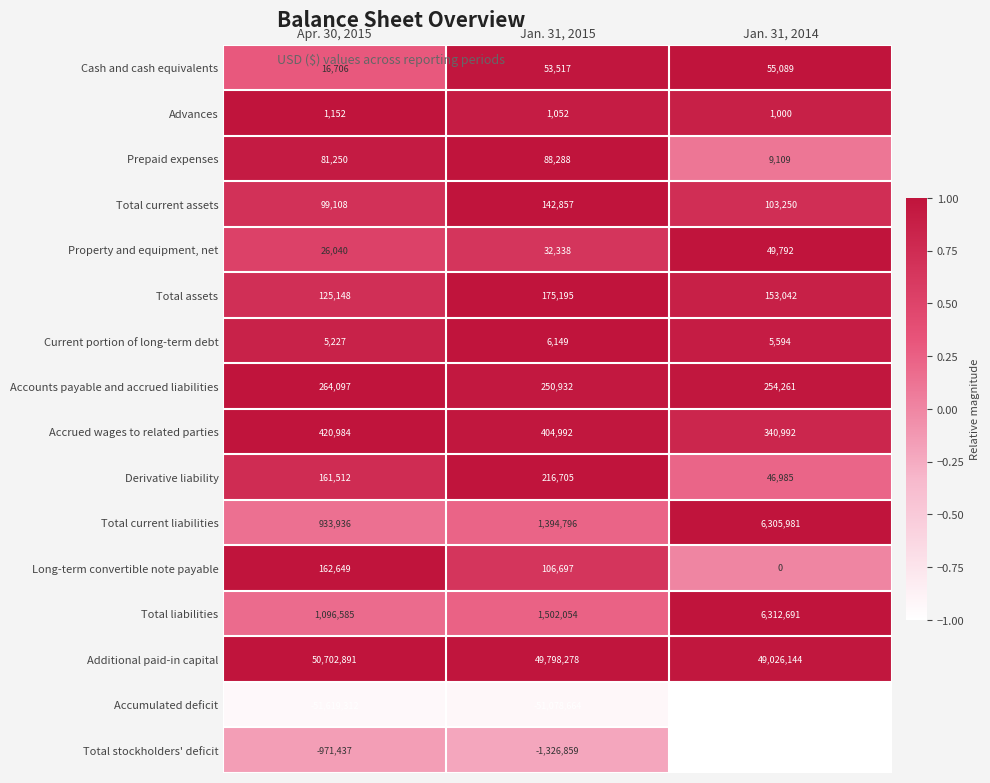

Which category has the highest value across all series?

Apr. 30, 2015